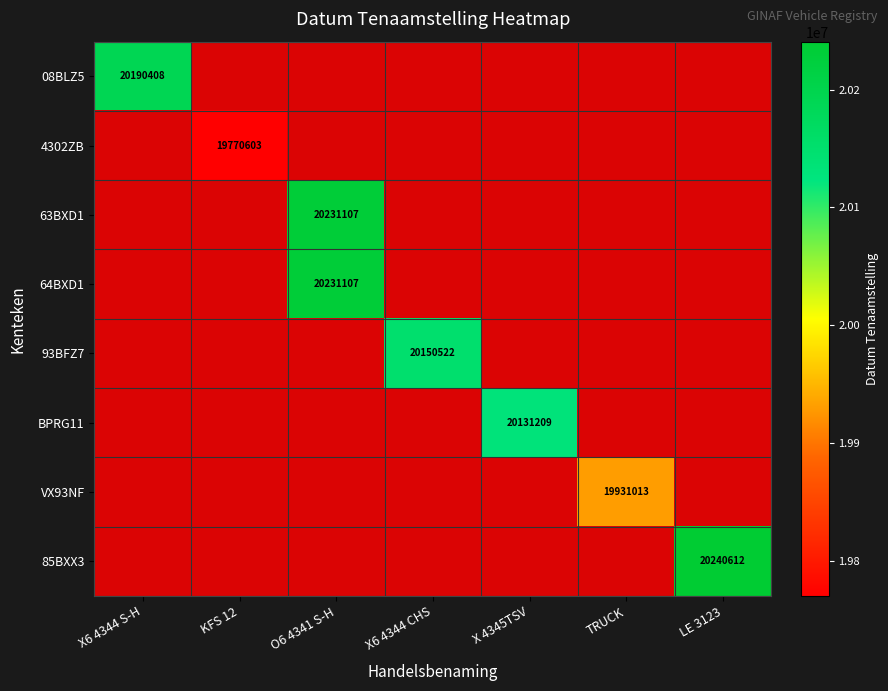

How many data points does each series have?

7